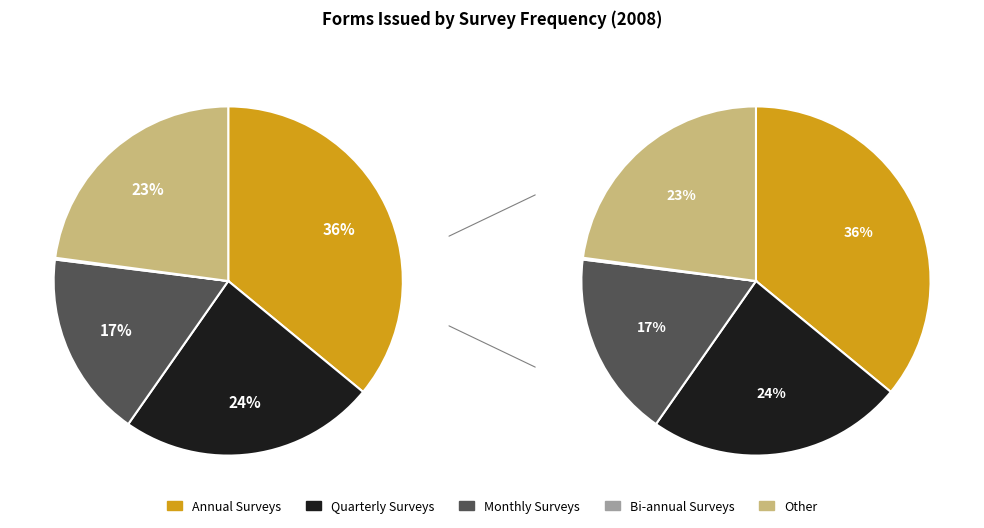

Is it true that Other is 11% of the pie?

False